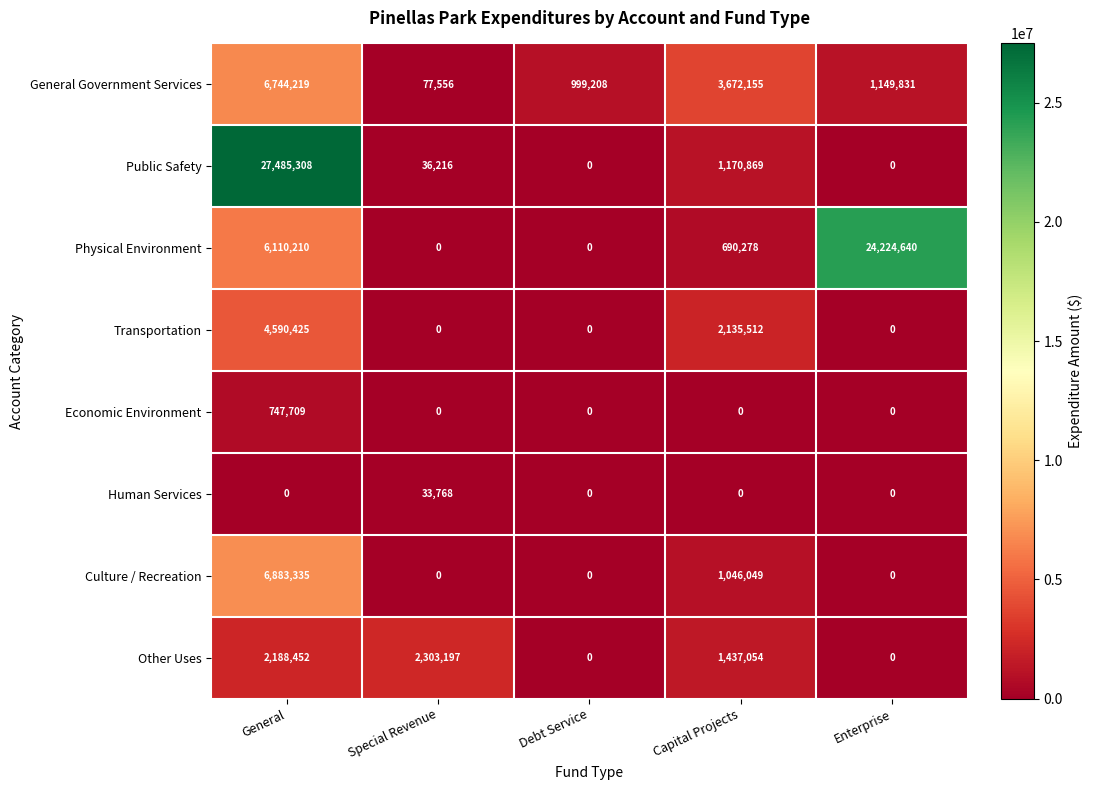

How many distinct data groups are displayed?

8